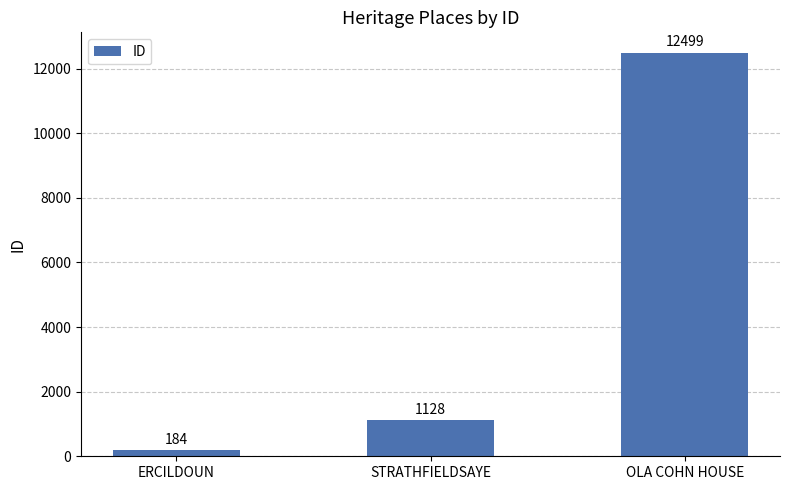

Which label corresponds to the smallest value in the chart?

ERCILDOUN